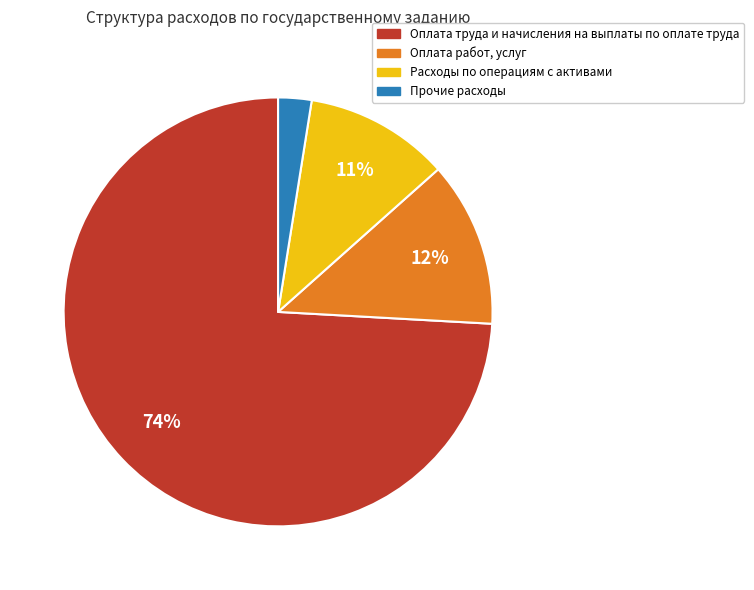

To the nearest percent, what is the average slice percentage?

25%